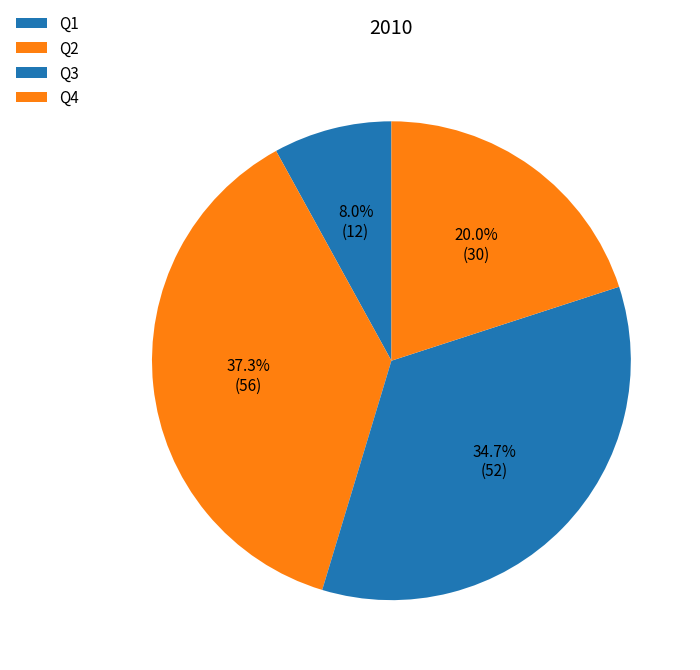

To the nearest percent, what percentage of the pie is Q1?

8%